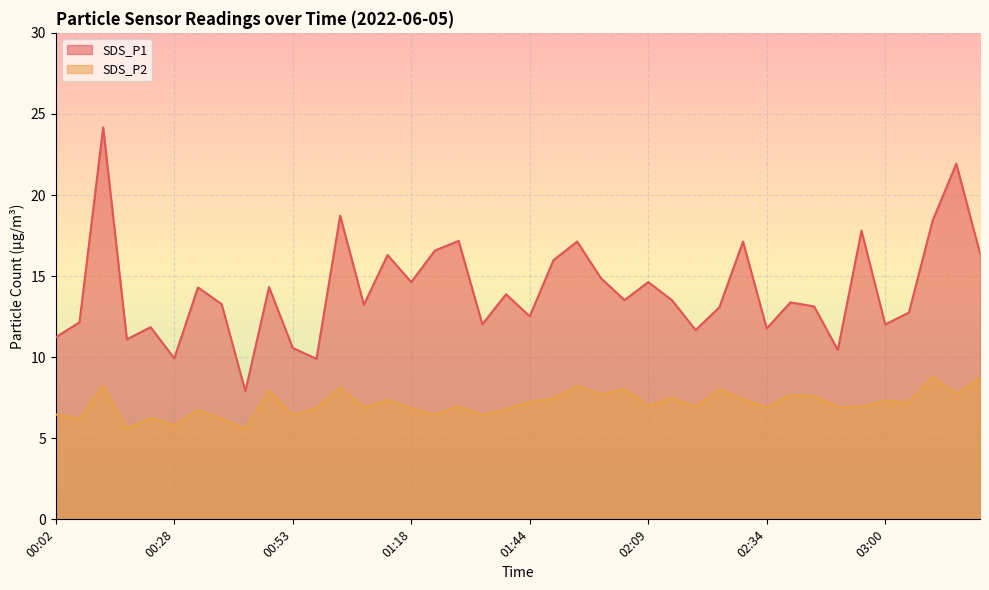

Is the value of SDS_P1 at 02:45 greater than the value of SDS_P2 at 00:07?

Yes